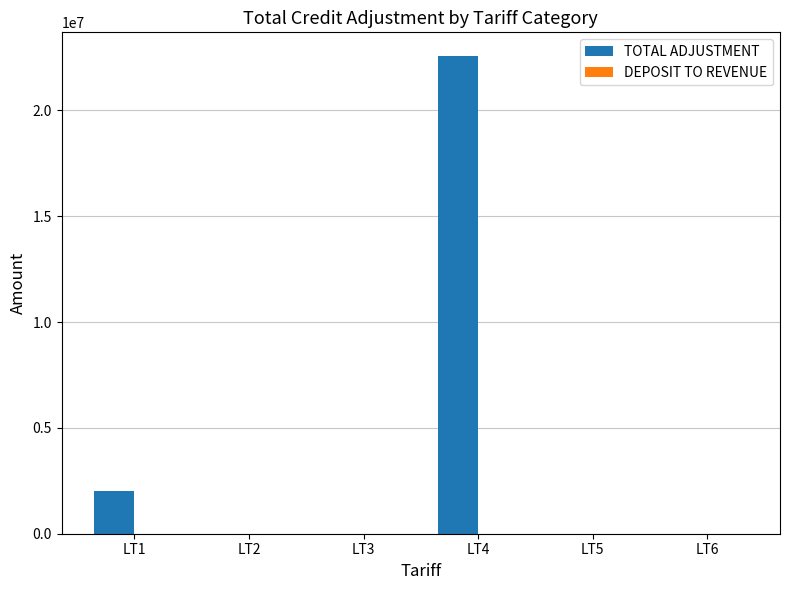

Which category has the highest value across all series?

LT4